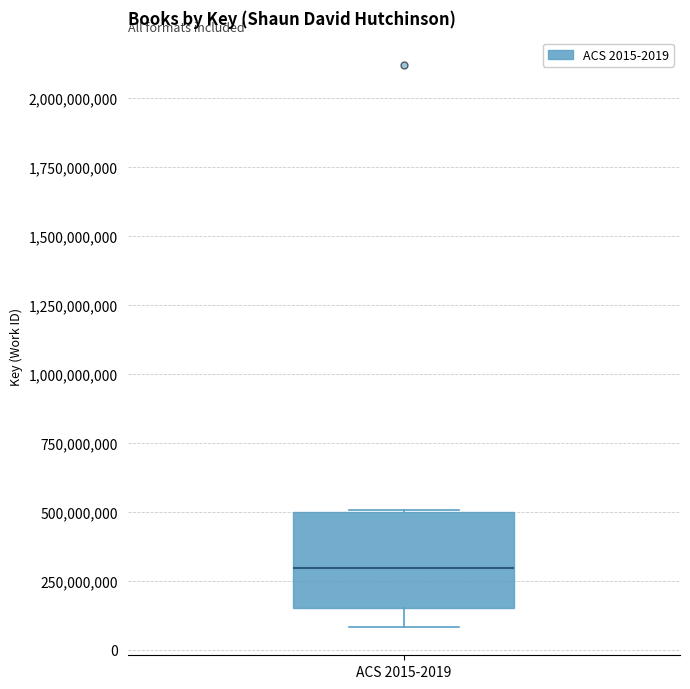

Transcribe this box plot: give where the median line is, the range the box spans, and where the two whiskers end, as read against the y-axis. The values are not printed on the chart, so give them approximately, as read against the axis.

median 300000000, box 150000000 to 500000000, whiskers 100000000 to 500000000